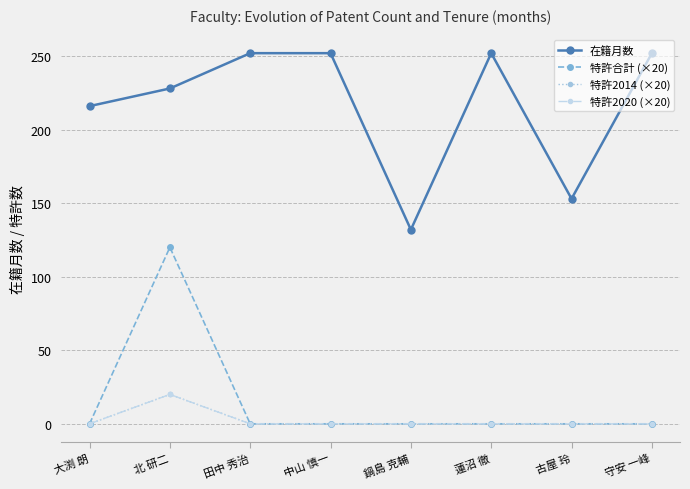

Is the value of 特許2014 (×20) at 守安 一峰 greater than the value of 特許合計 (×20) at 大渕 朗?

No